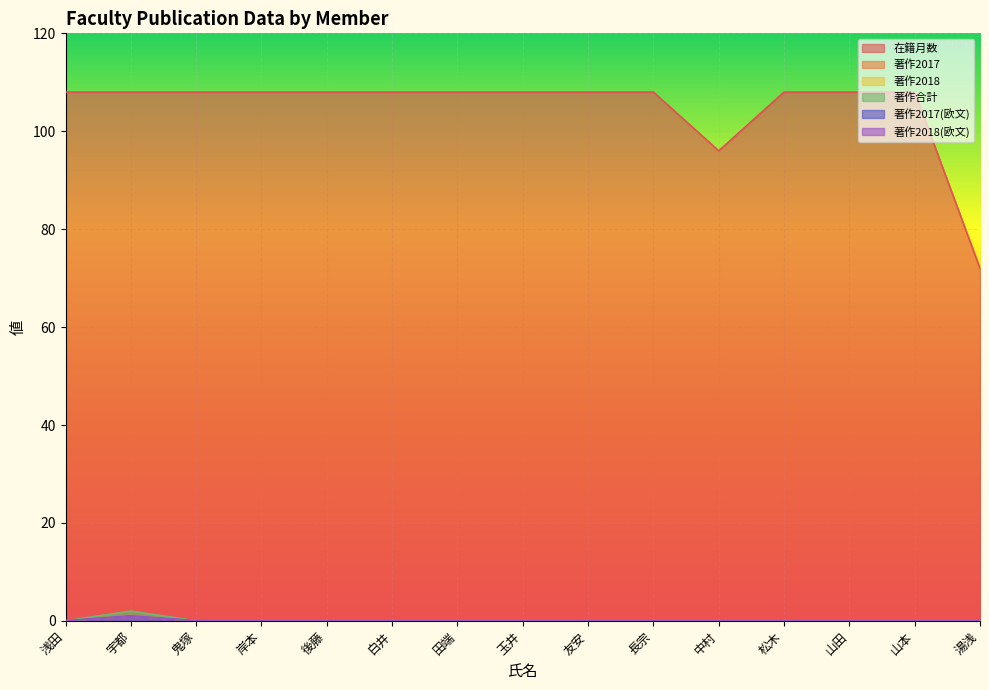

Rank the series by their maximum value, from lowest to highest.

著作2017, 著作2018, 著作2017(欧文), 著作2018(欧文), 著作合計, 在籍月数